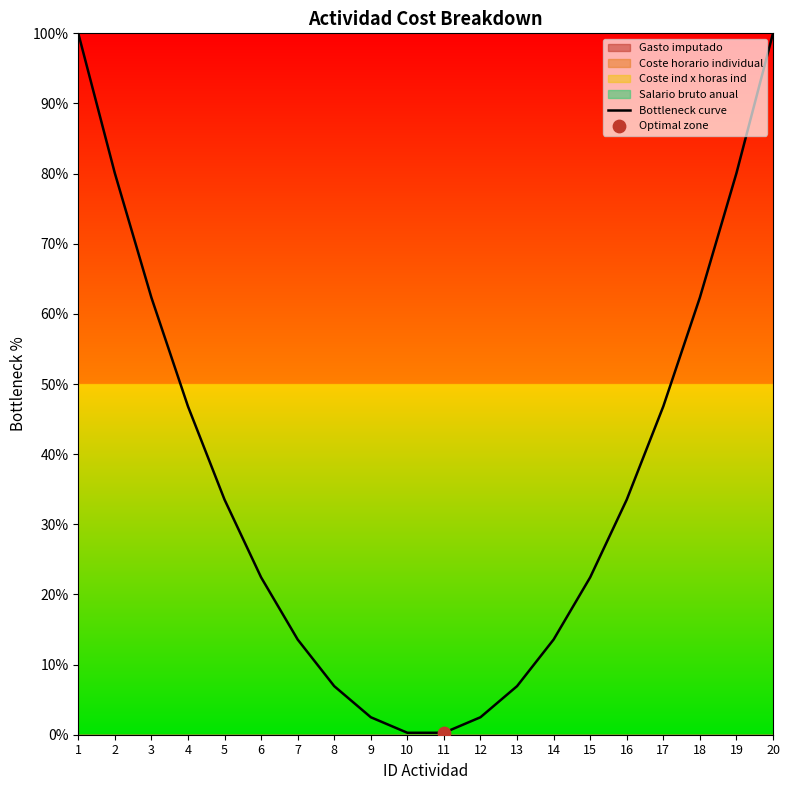

Which has a higher value, 6 or 16?

16